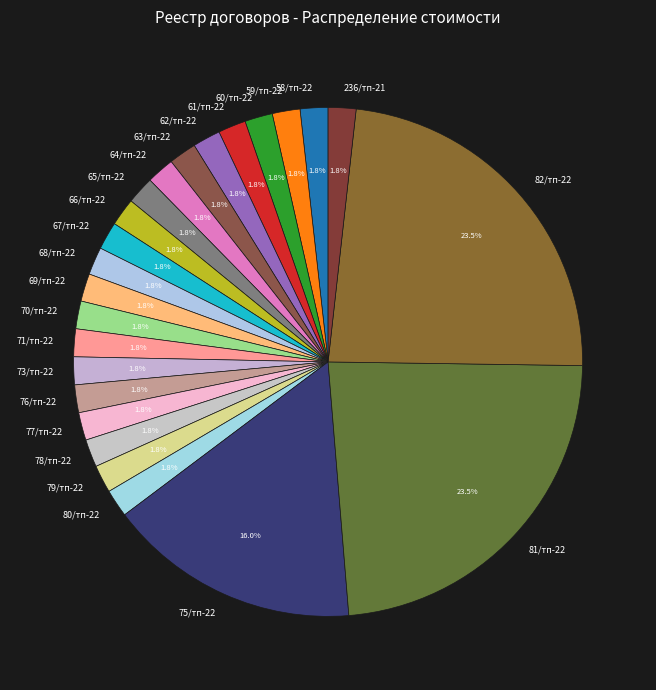

True or false: 68/тп-22 accounts for 2% of the total.

True